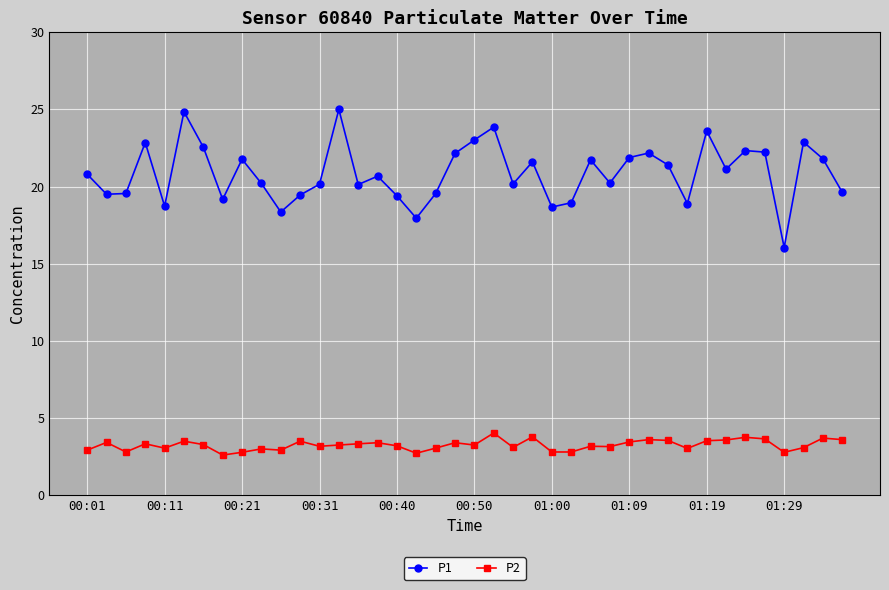

List the series in order of their peak value, highest first.

P1, P2